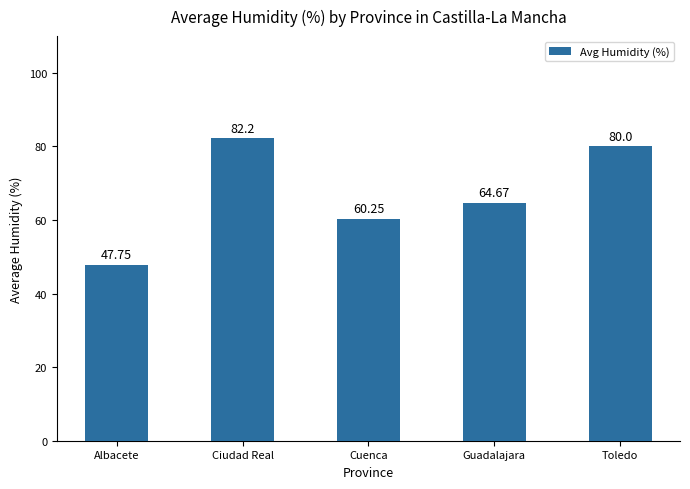

What is the average value?

67.0